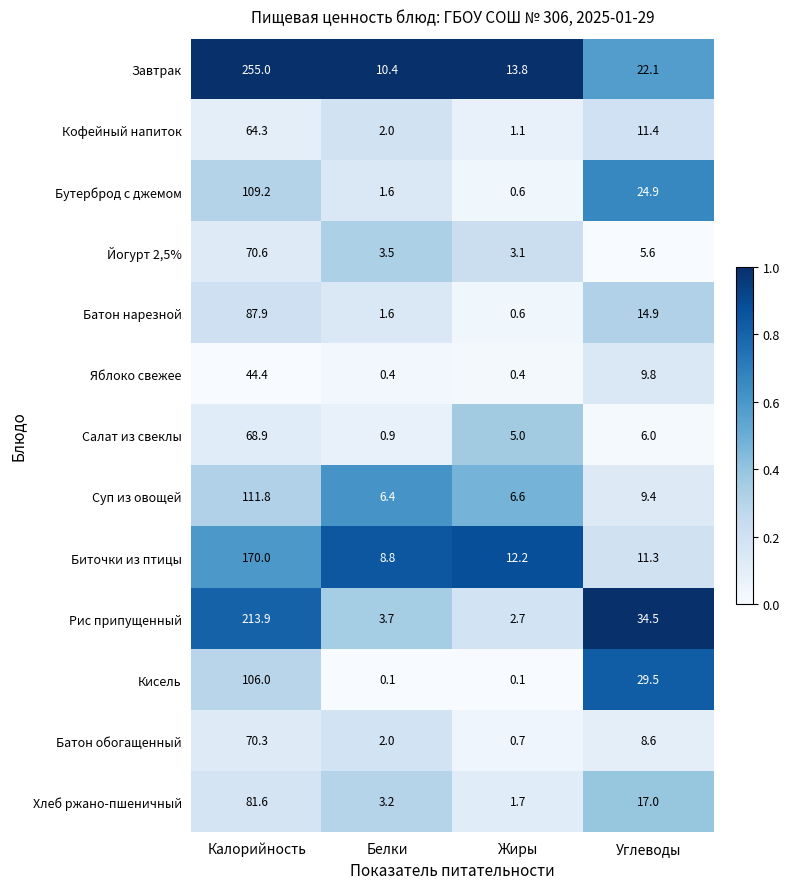

Which series has the largest total across all categories?

Завтрак